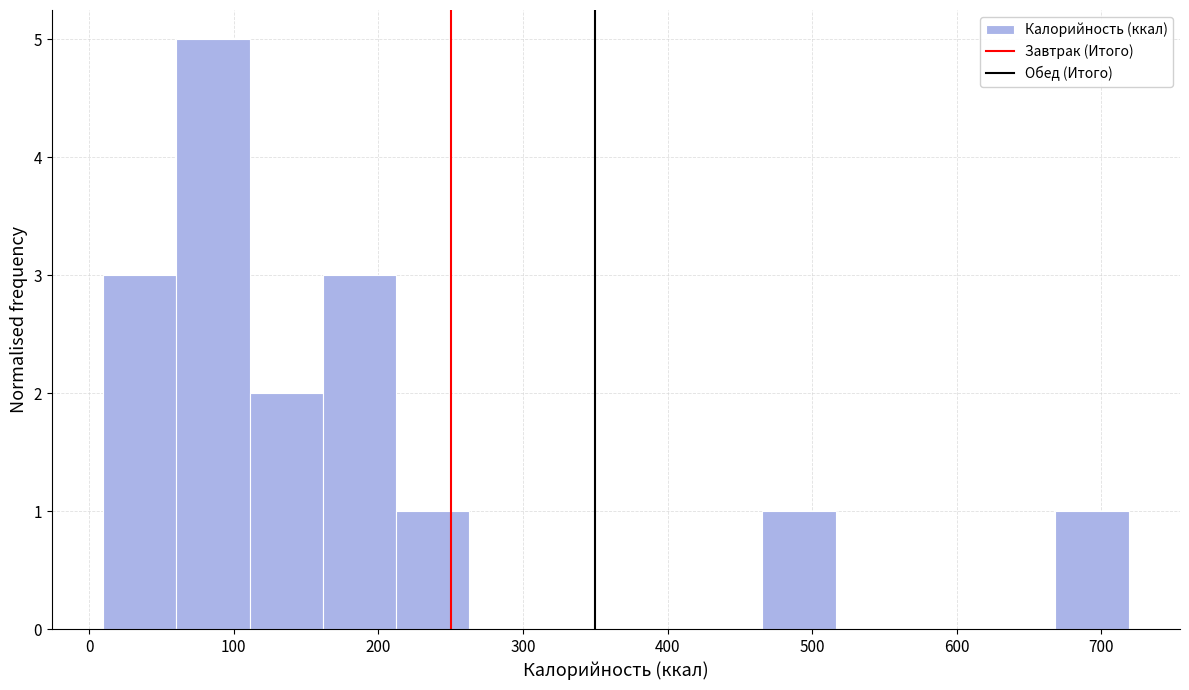

Over which range of the x-axis is the bar tallest?

60 to 110